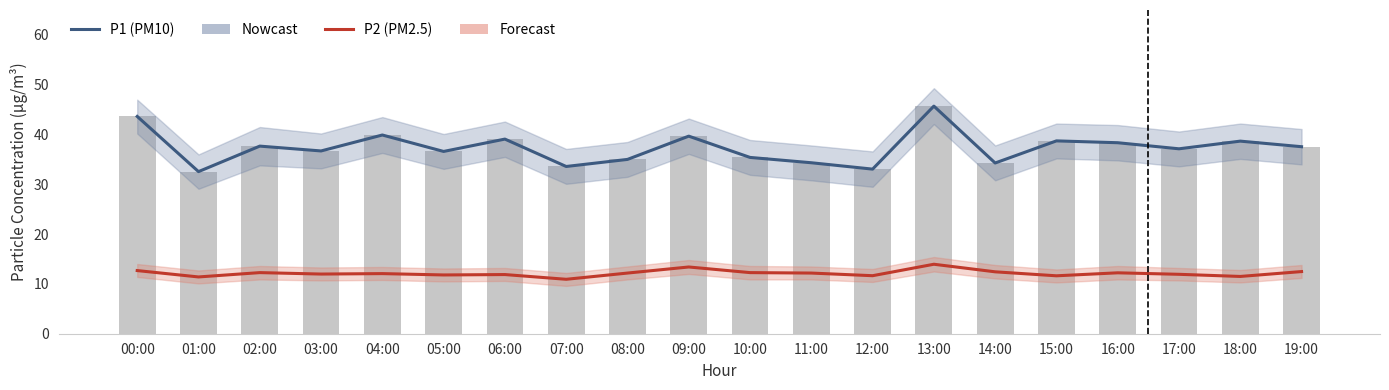

What is the label of the 15th bar from the left?

14:00